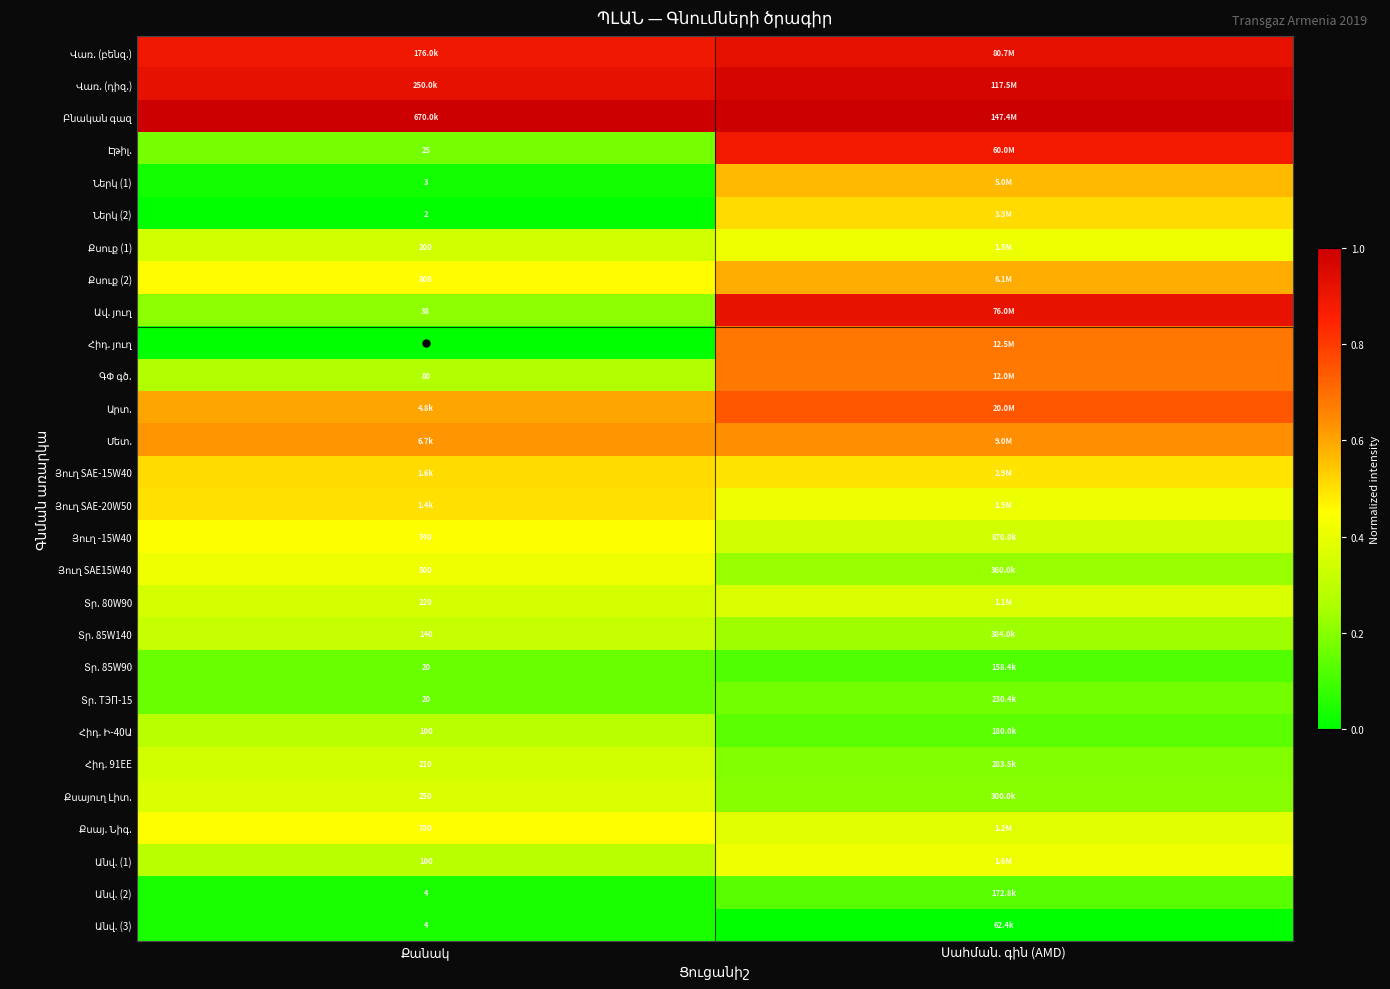

Rank the categories by Էթիլ. value from highest to lowest.

Սահման. գին (AMD), Քանակ